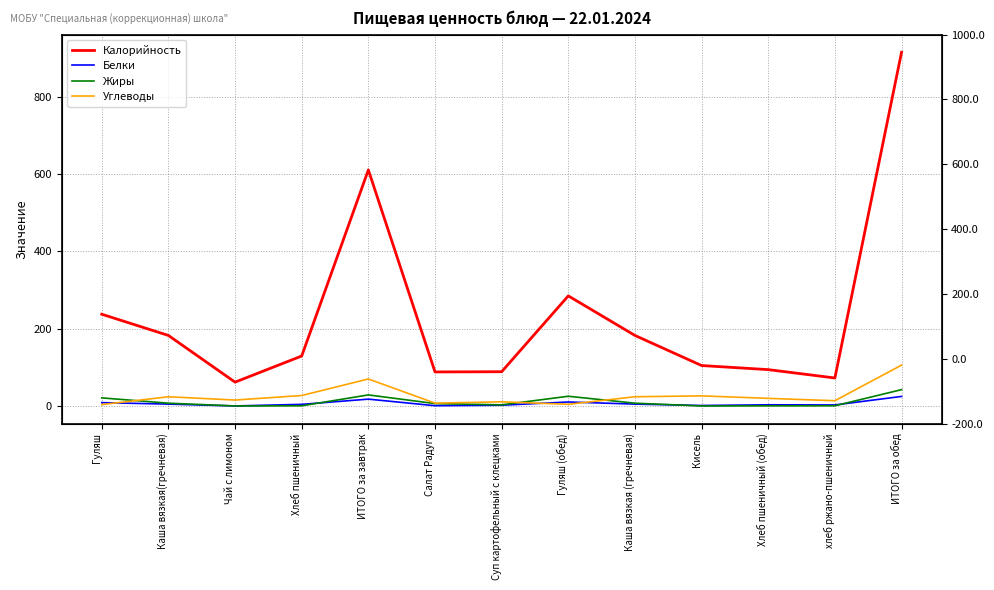

Which series has the largest total across all categories?

Калорийность